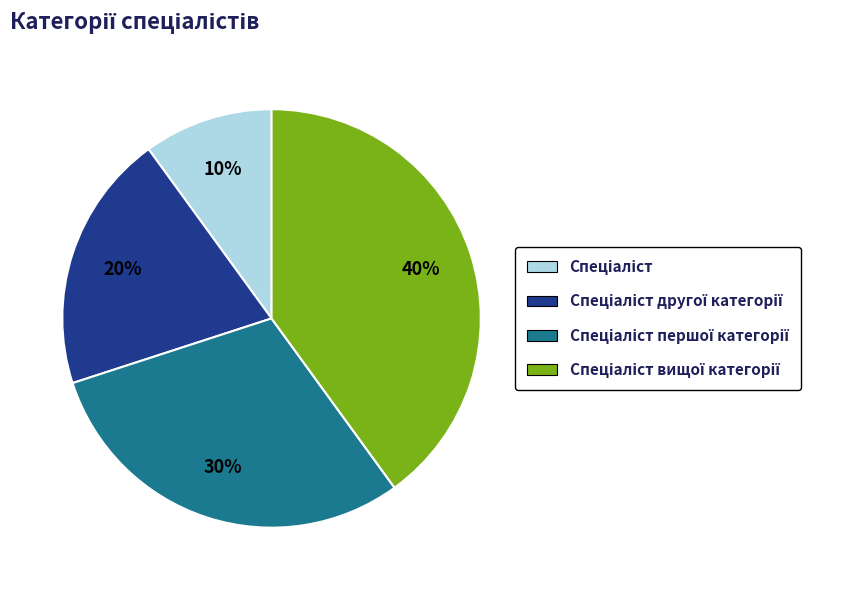

How many slices are in this pie chart?

4